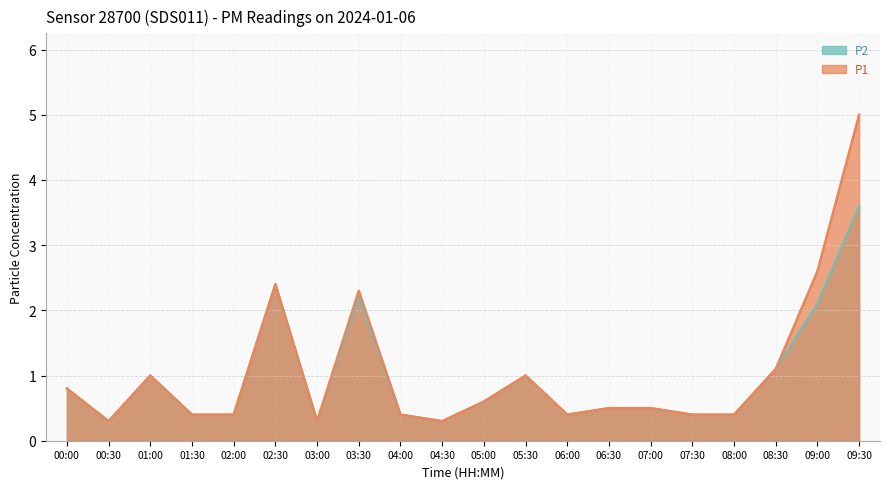

What is the sum of all P2 values?

19.1